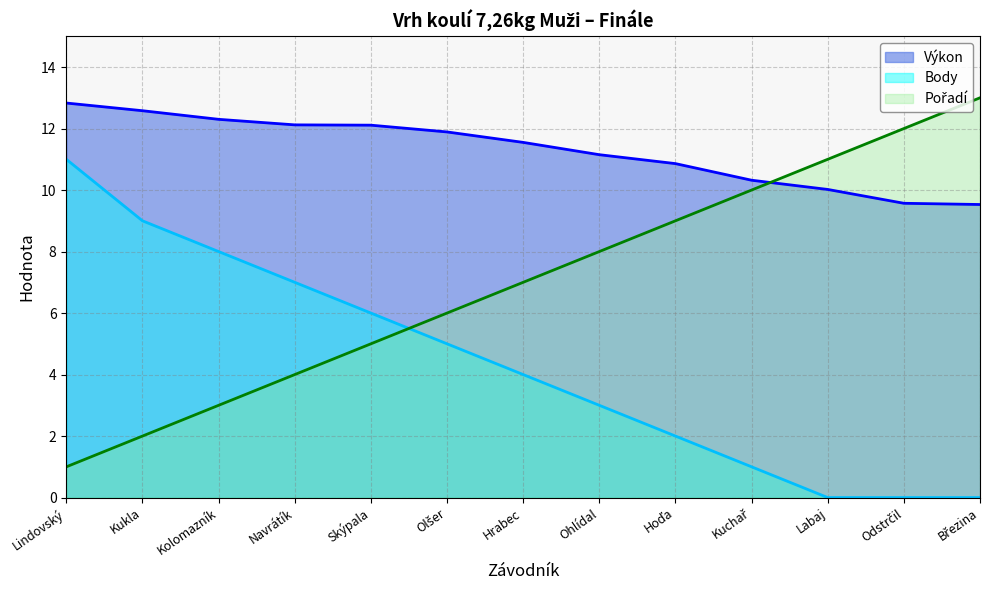

True or false: Výkon and Body cross at least once.

False